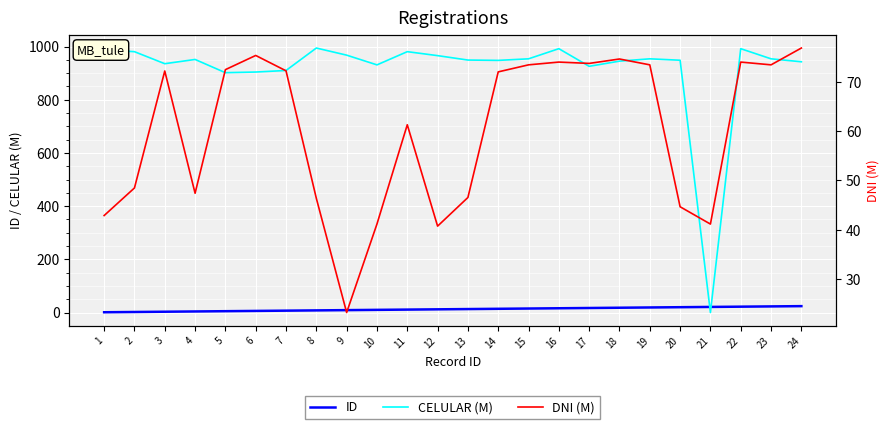

Which series has the largest total across all categories?

CELULAR (M)